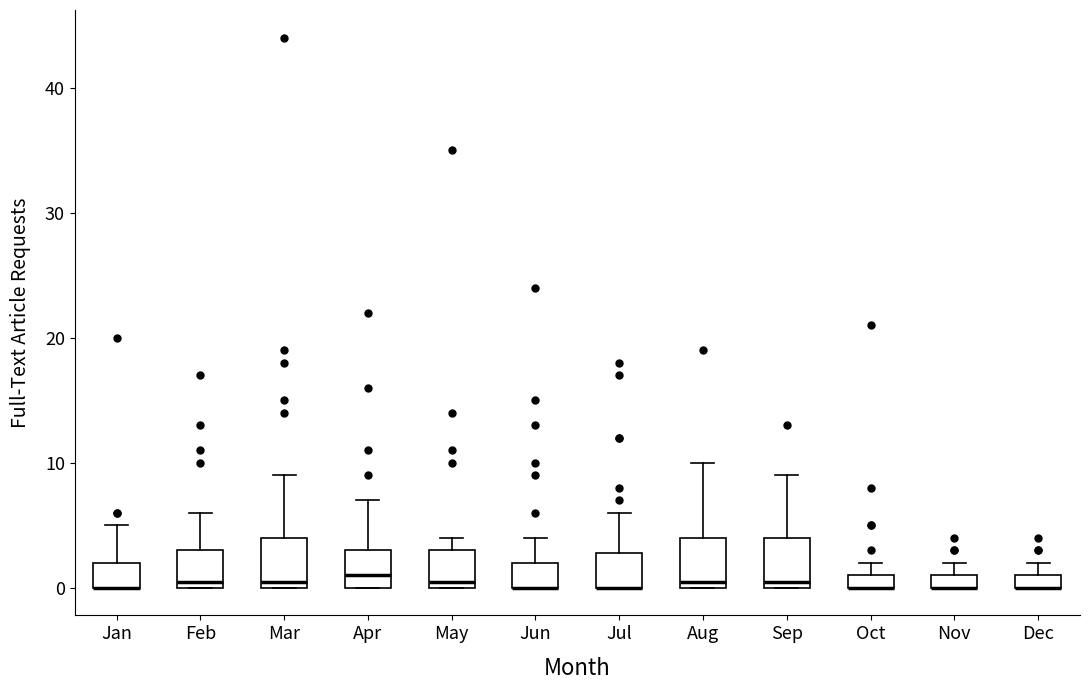

Where does the upper whisker of the box for Jan end on the y-axis? The values are not printed on the chart, so give them approximately, as read against the axis.

5